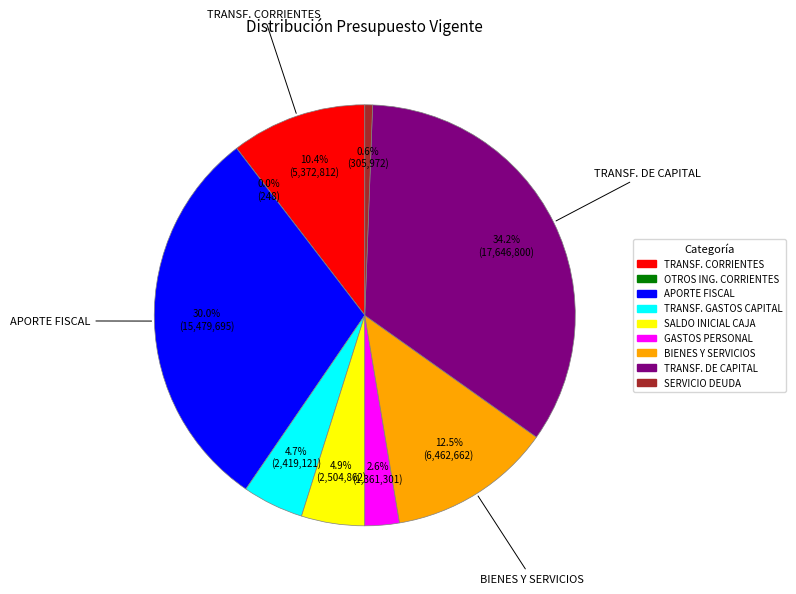

Between TRANSF. GASTOS CAPITAL and GASTOS PERSONAL, which is larger?

TRANSF. GASTOS CAPITAL